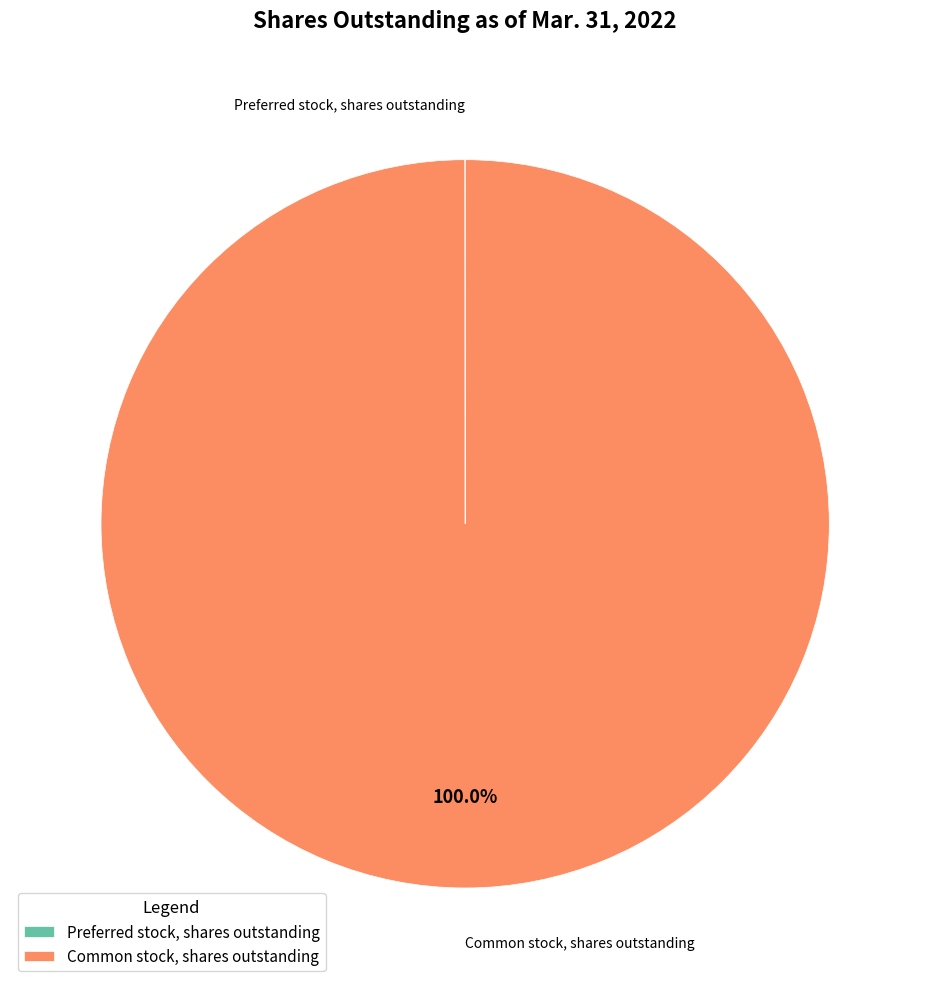

Which category has the biggest portion of the pie?

Common stock, shares outstanding